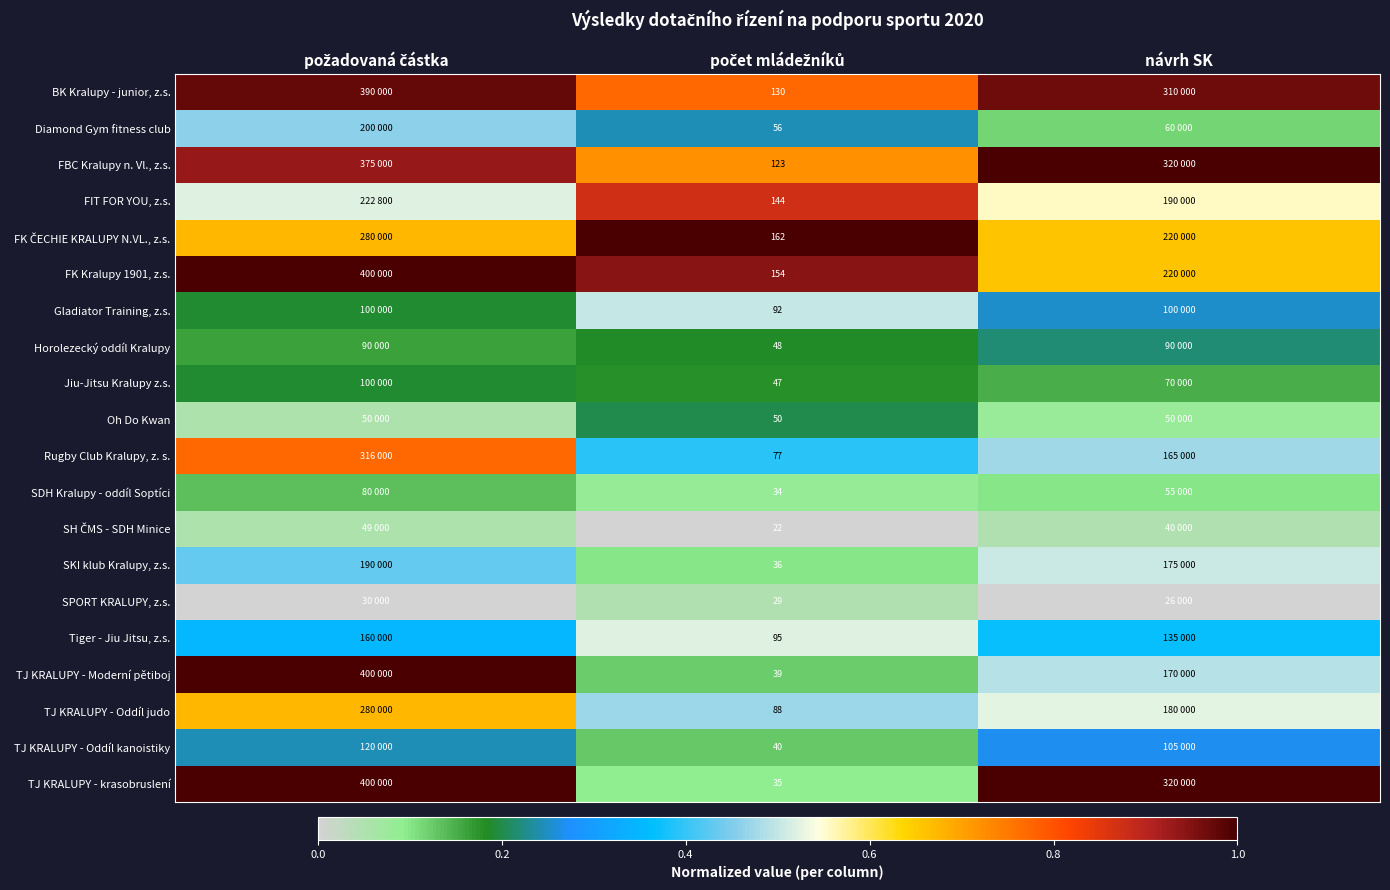

How many Horolezecký oddíl Kralupy values are between 0 and 1?

3